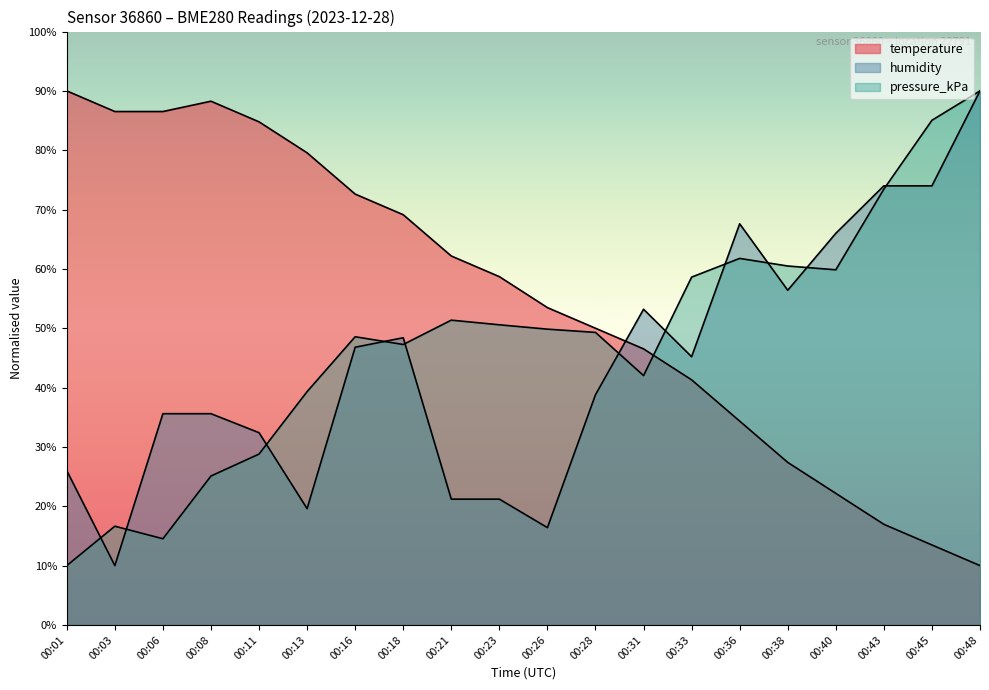

What is the approximate value of humidity at 00:08?

35.6